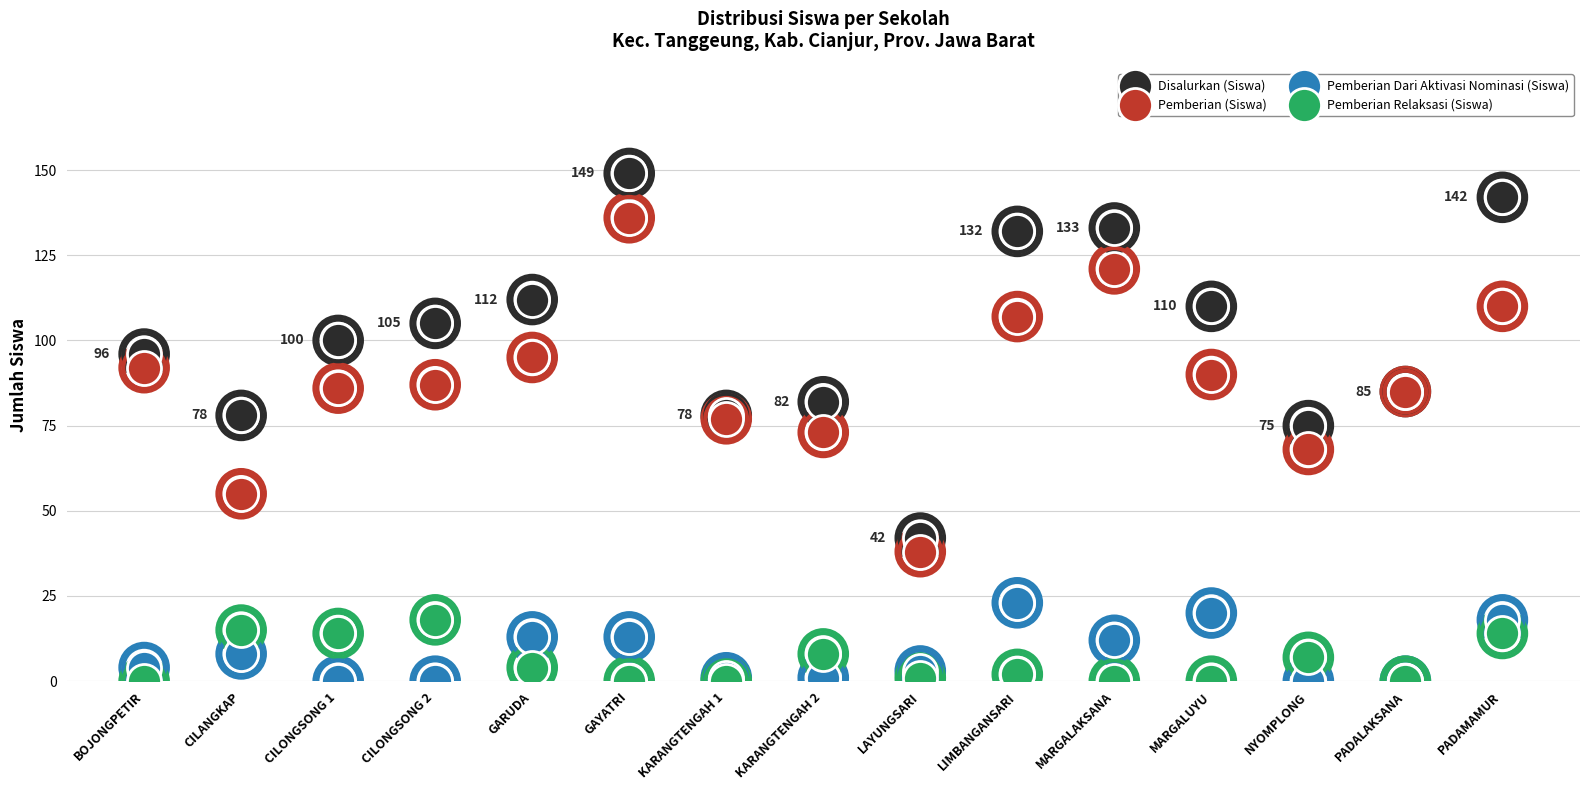

What are all the series names shown in the legend?

Disalurkan (Siswa), Pemberian (Siswa), Pemberian Dari Aktivasi Nominasi (Siswa), Pemberian Relaksasi (Siswa)